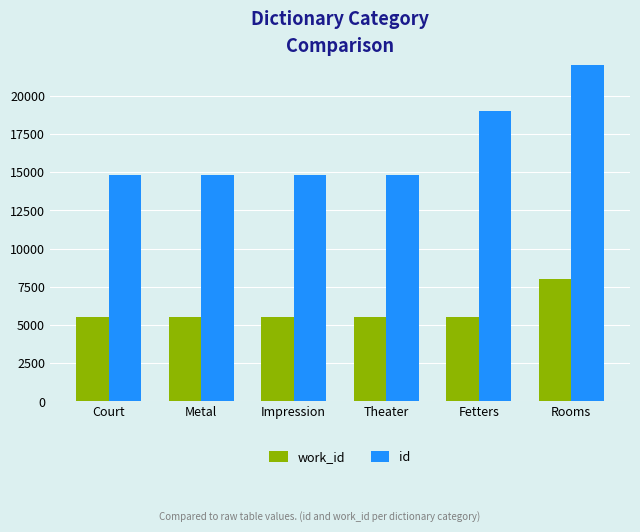

What position from the right is Rooms?

1